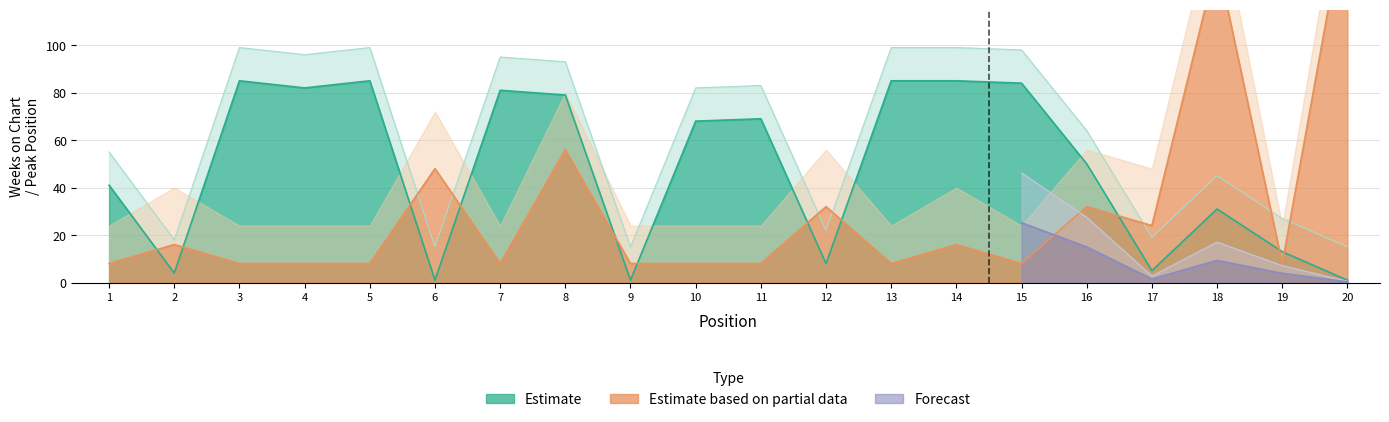

Is it true that Weeks_upper equals 11 at 19?

False